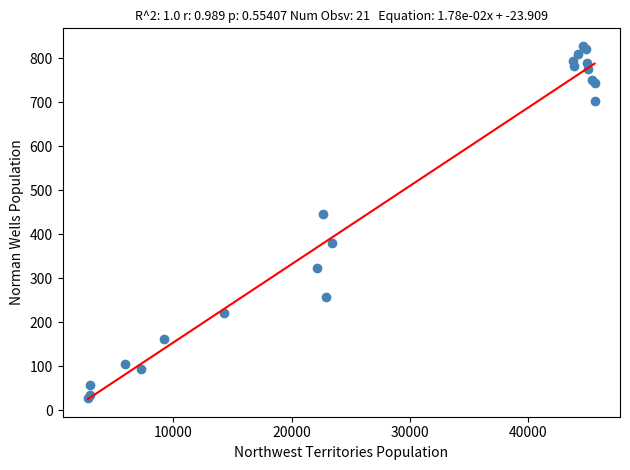

What Y value in the scatter plot is closest to 428?

446